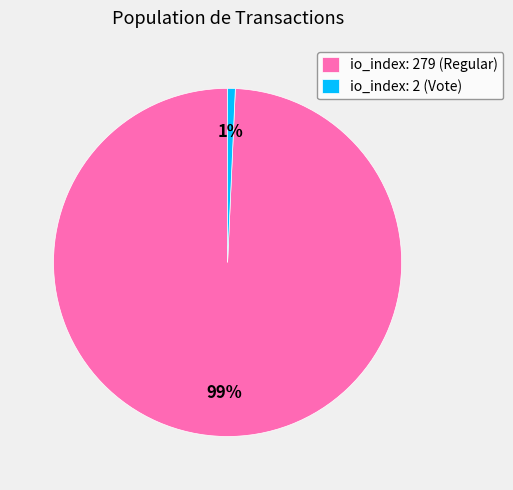

To the nearest percent, what is the average slice percentage?

50%